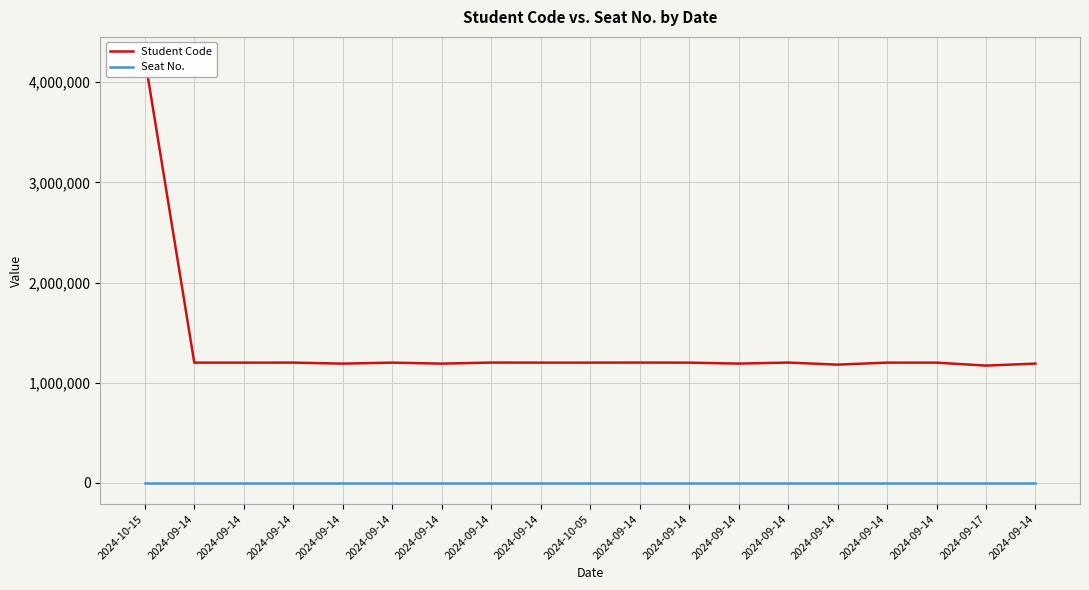

Reading left to right, extract all data points from this chart.

Student Code: 4240201	1200103	1200143	1200322	1190226	1200187	1190113	1200948	1200195	1200203	1200820	1200051	1190391	1200828	1180218	1200247	1200061	1170605	1190408
Seat No.: 0	0	0	0	0	0	0	0	0	0	0	0	0	0	0	0	0	0	0